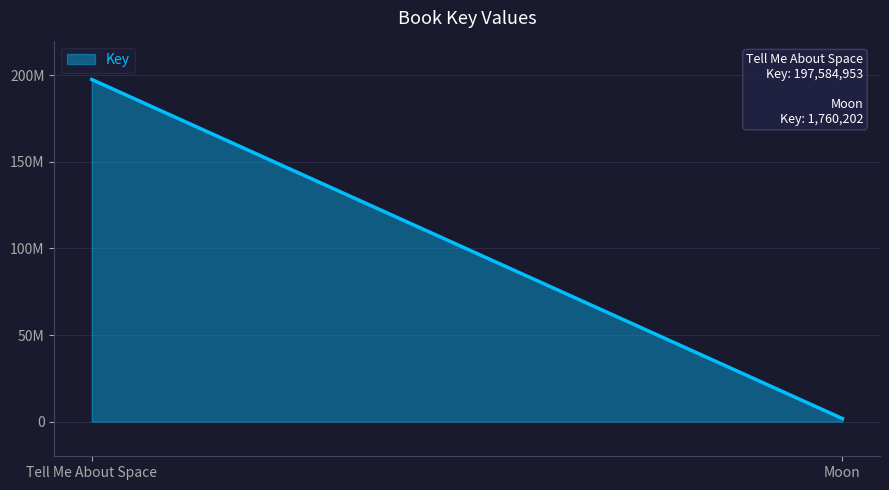

List the labels in order of value, largest first.

Tell Me About Space, Moon